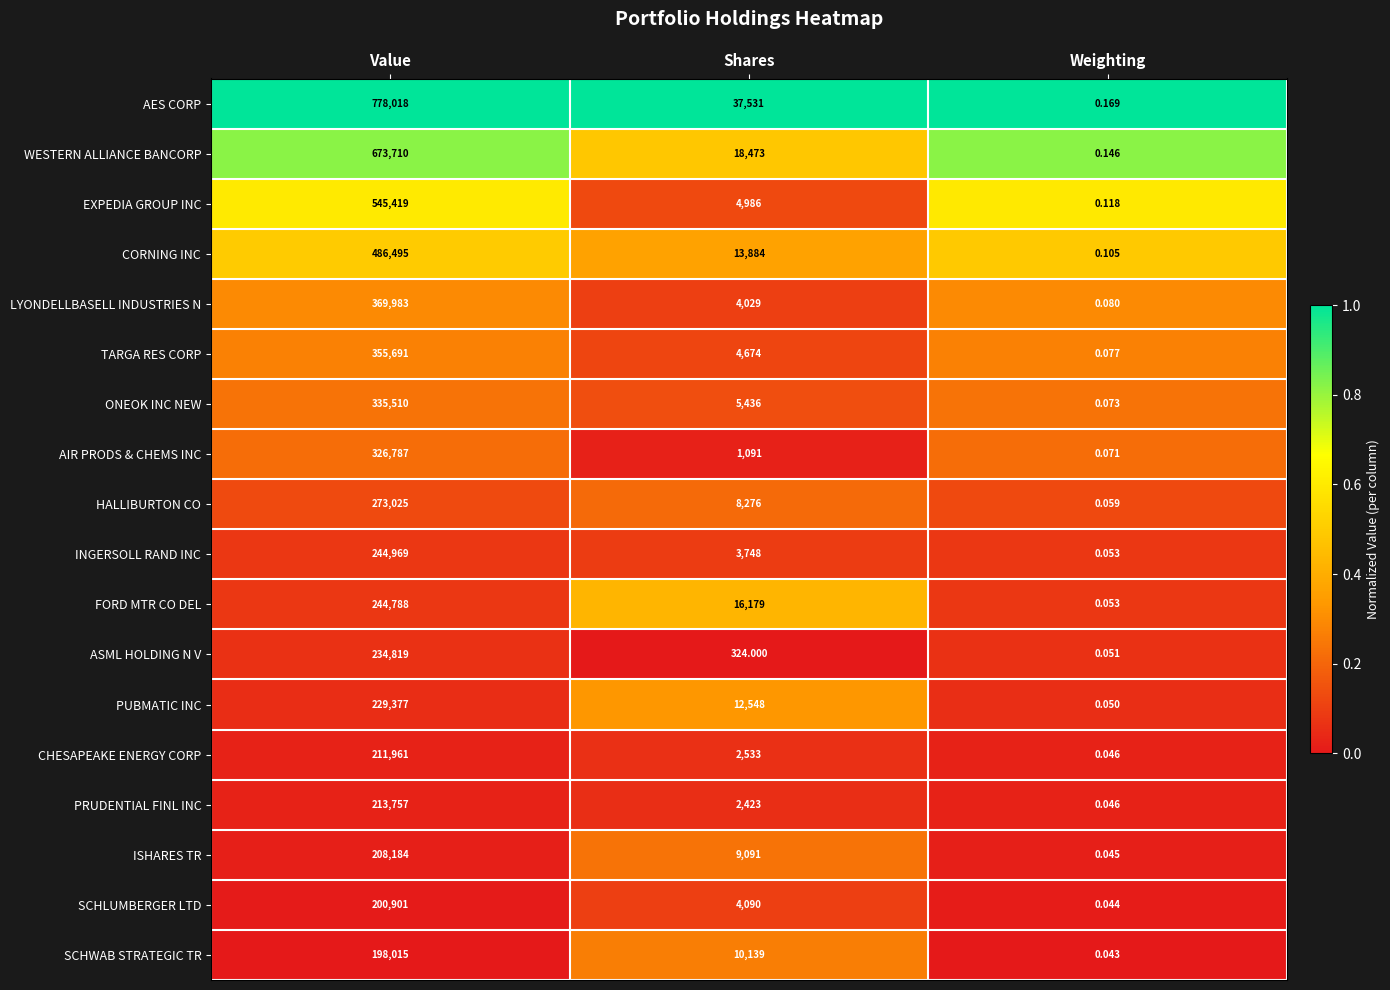

Where does the PRUDENTIAL FINL INC series first go above 2423?

Value